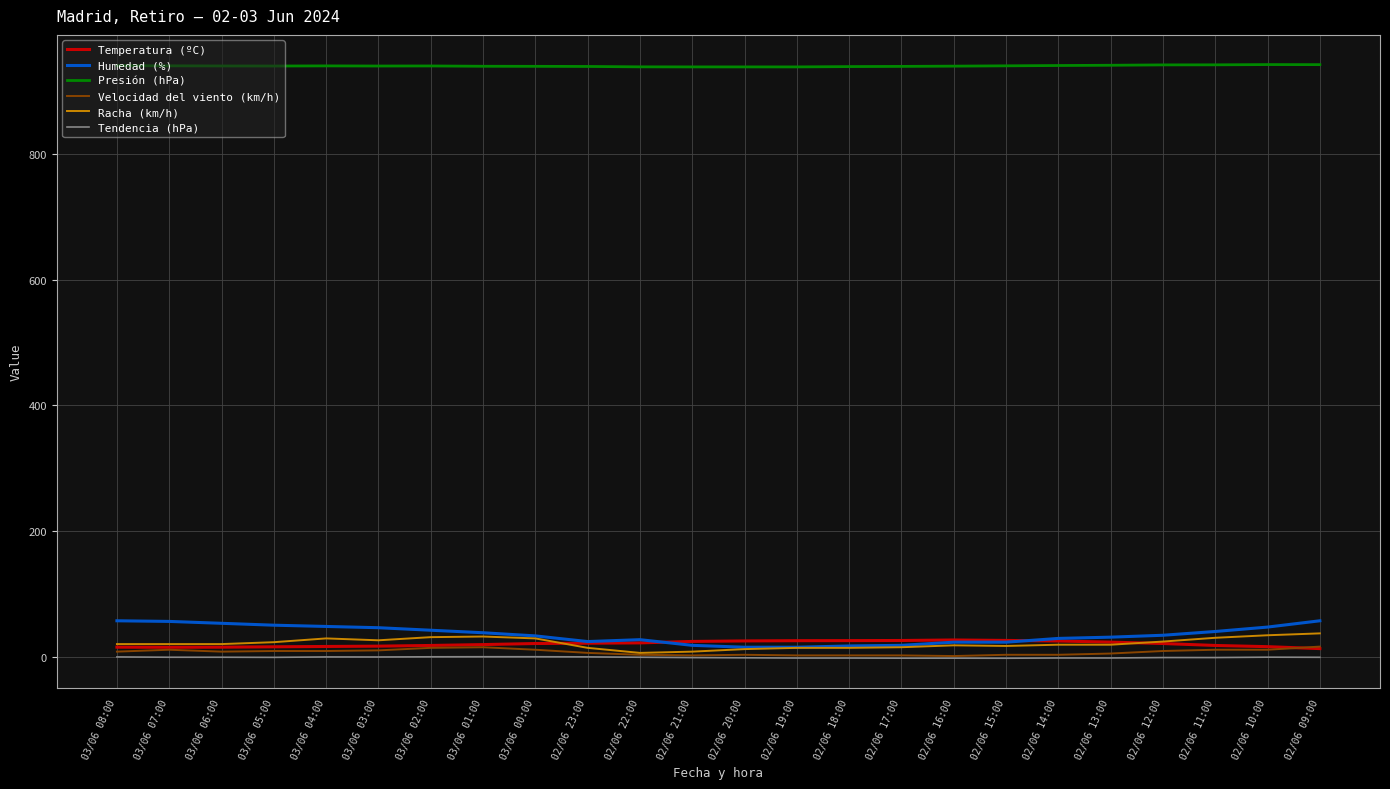

At how many categories does at least one series exceed 921?

24